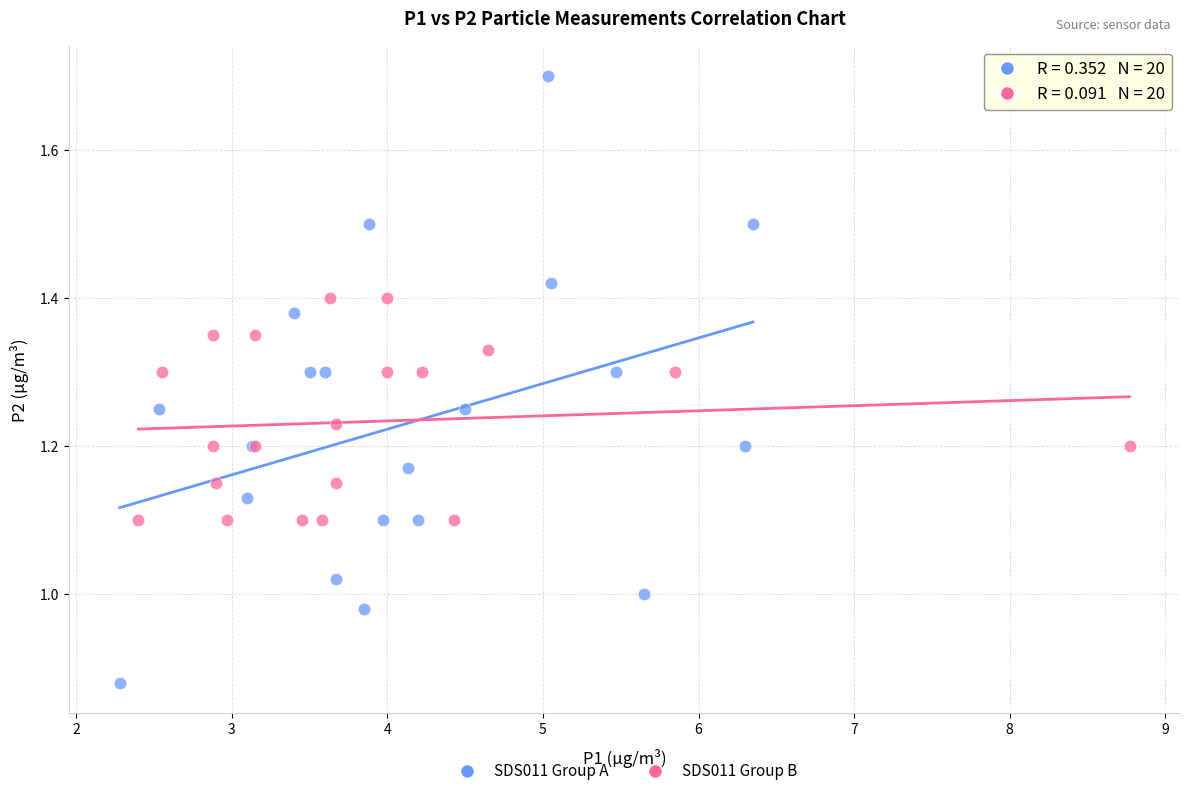

Which series reaches the minimum Y coordinate?

SDS011 Group A